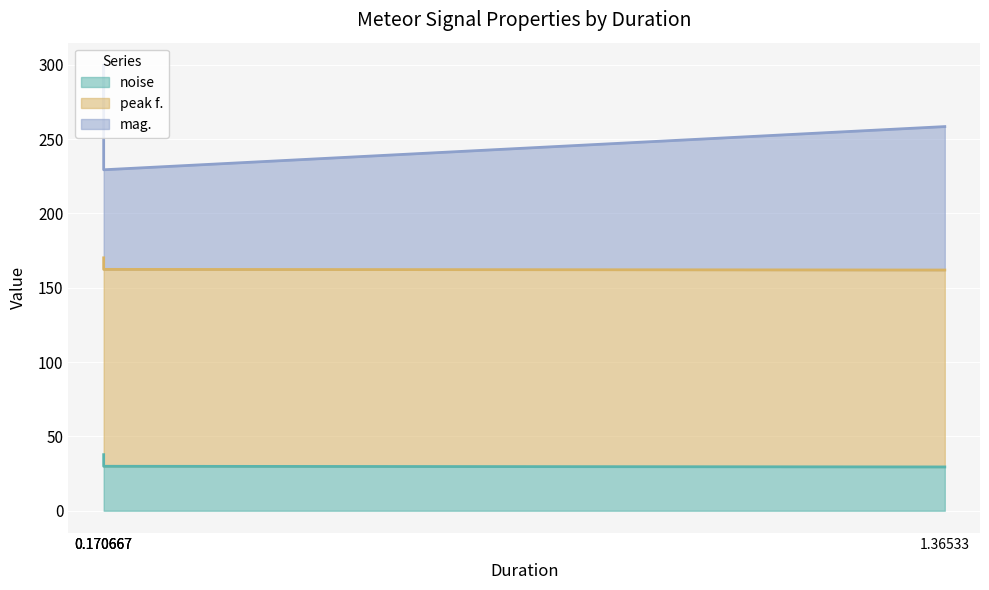

The value of noise at 0.170667 is 8.3. True or false?

False